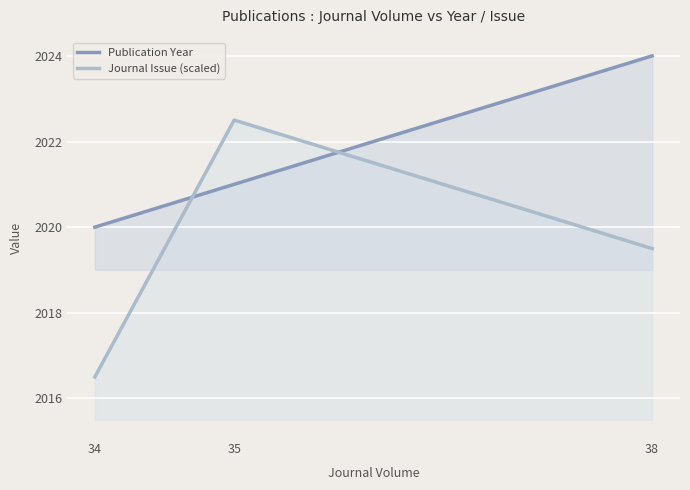

The value of Journal Issue (scaled) at 35 is 3280.9. True or false?

False